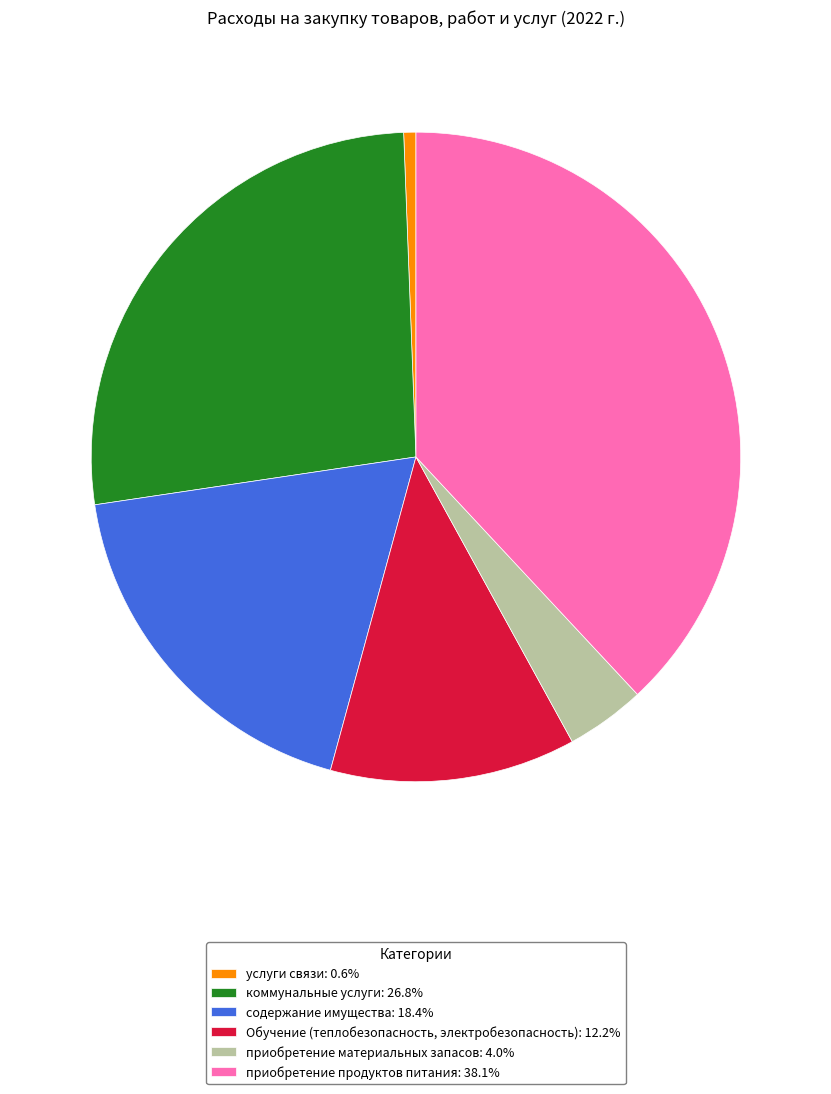

Is there a majority slice in this chart?

No